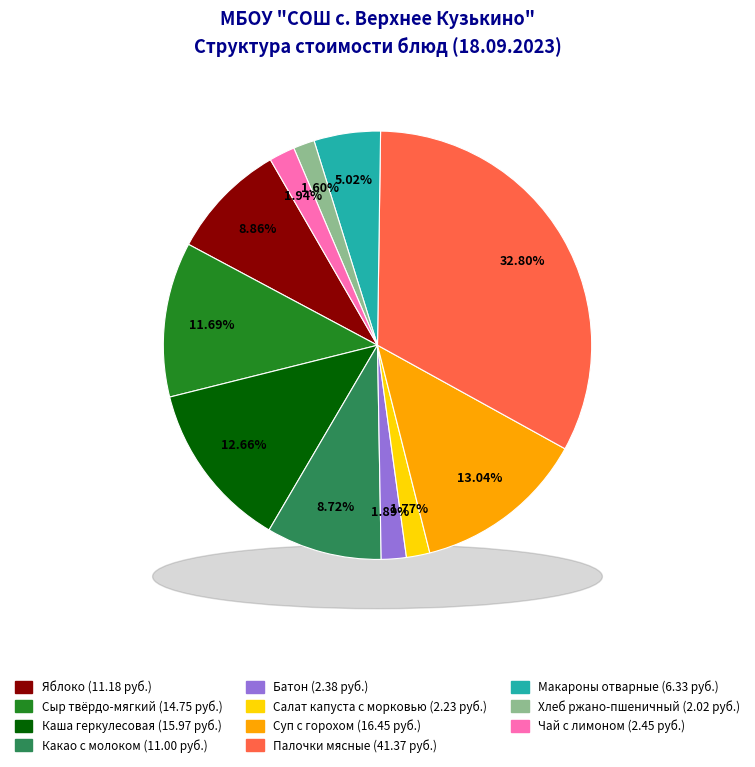

How many segments does this pie chart have?

11